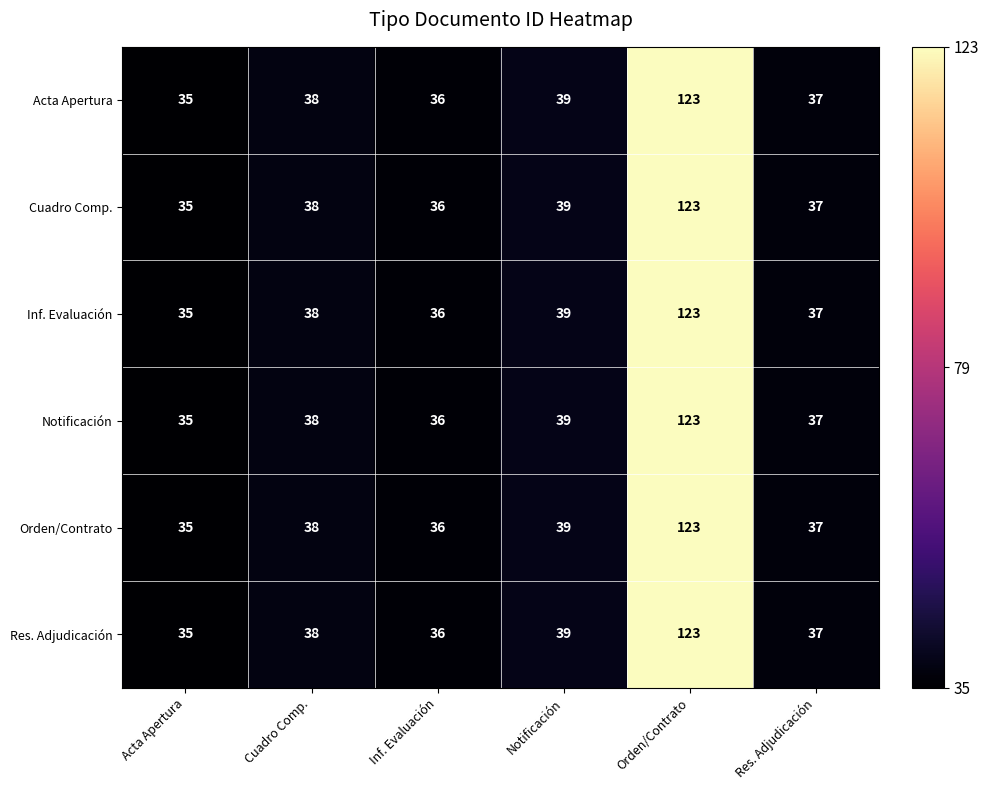

Which category has the lowest value across all series?

Acta Apertura